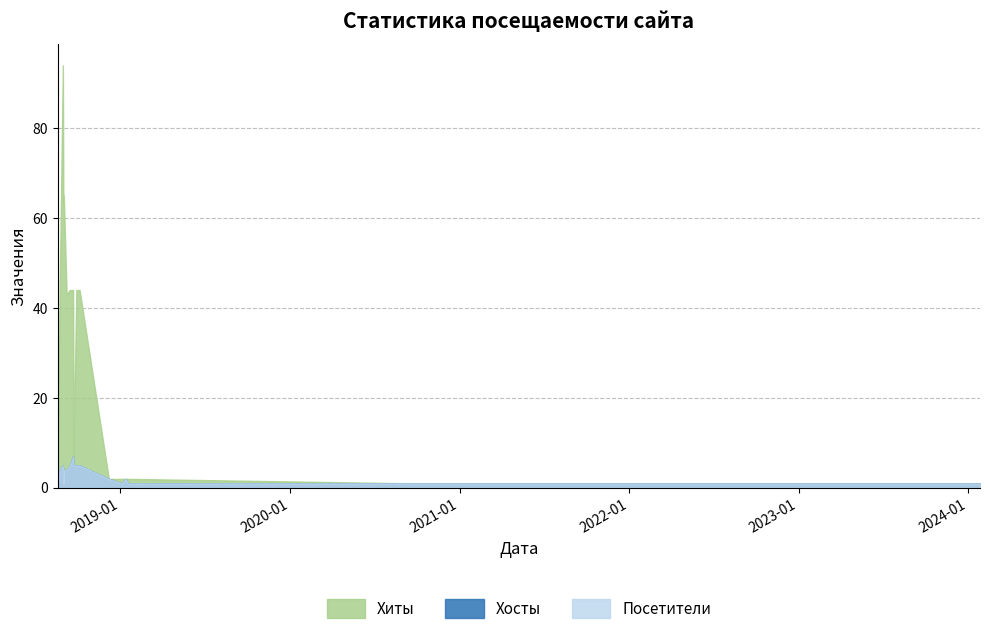

Is it true that Посетители equals 1 at 2020-09-24?

True